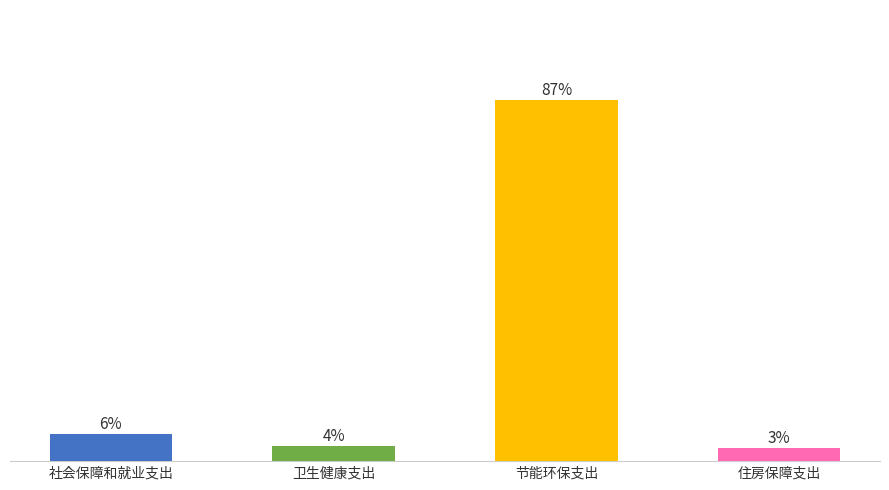

Does the chart contain stacked bars?

No